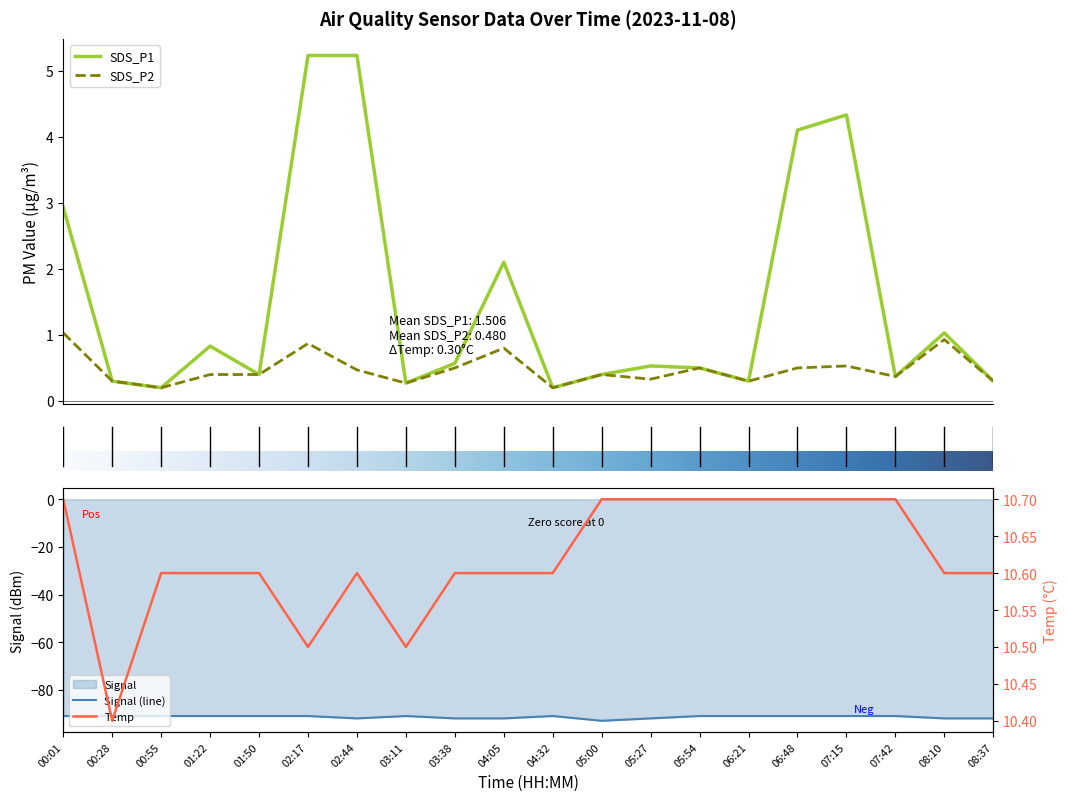

Rank the series by their maximum value, from lowest to highest.

Signal, SDS_P2, SDS_P1, Temp